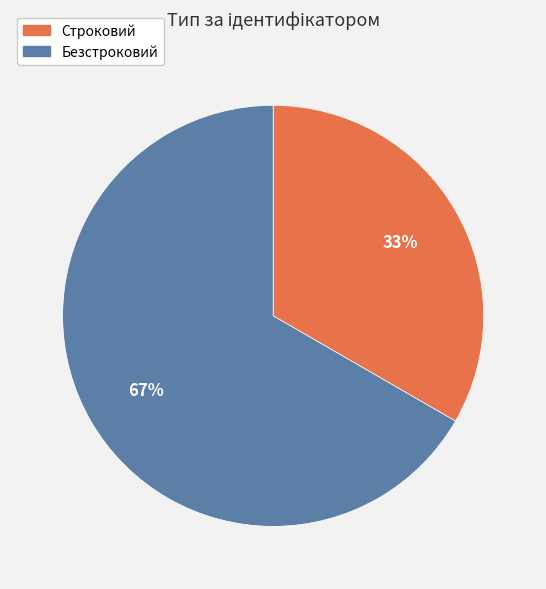

Approximately how many times larger is the value at Строковий compared to Безстроковий?

0.5